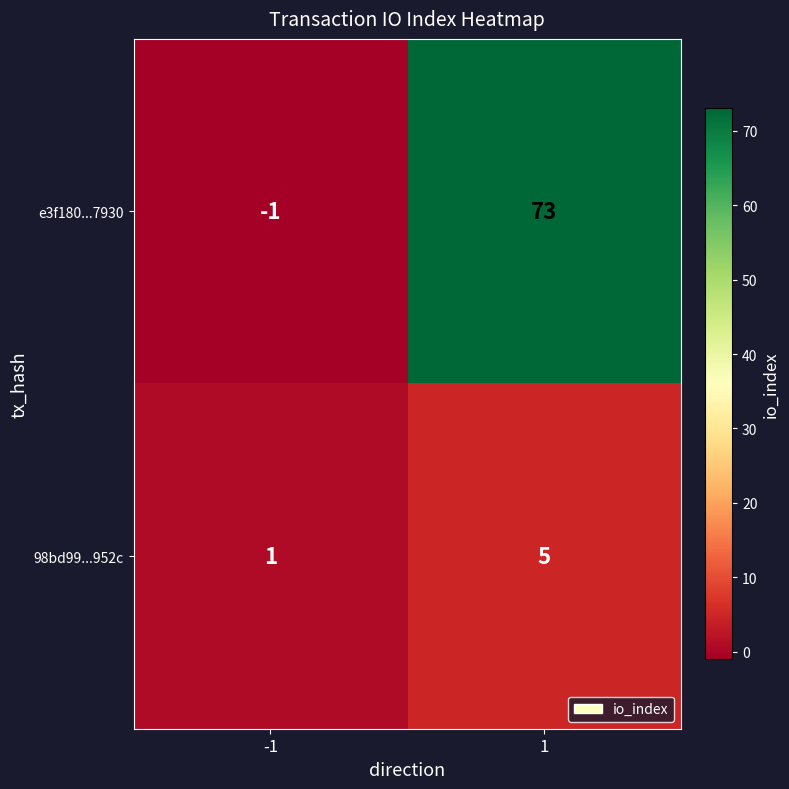

Which label corresponds to the smallest value in the chart?

-1